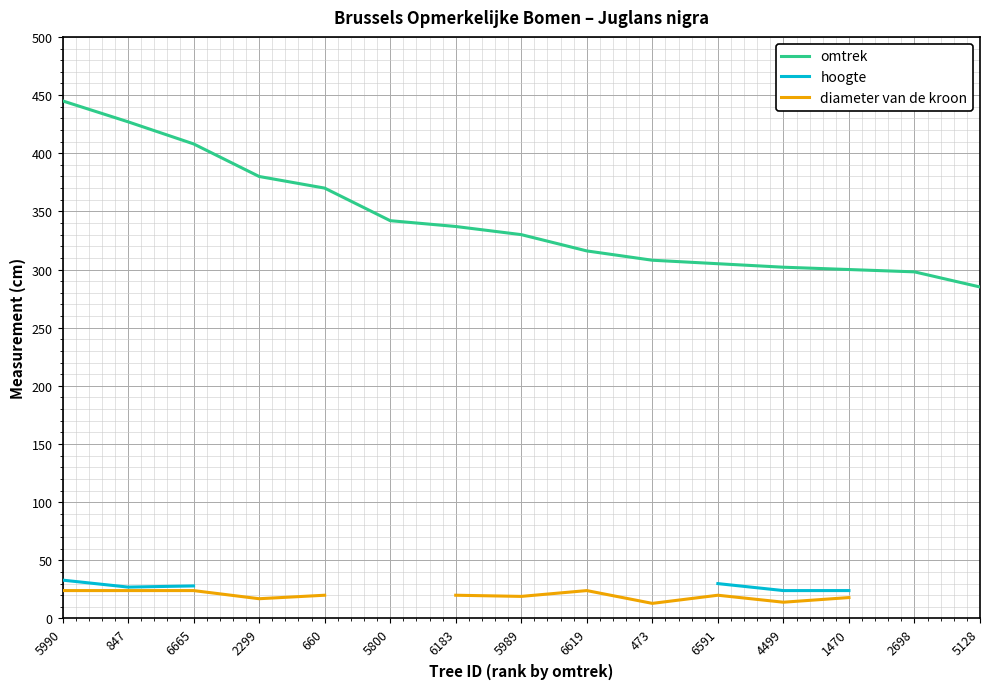

What position from the left is 5990?

1